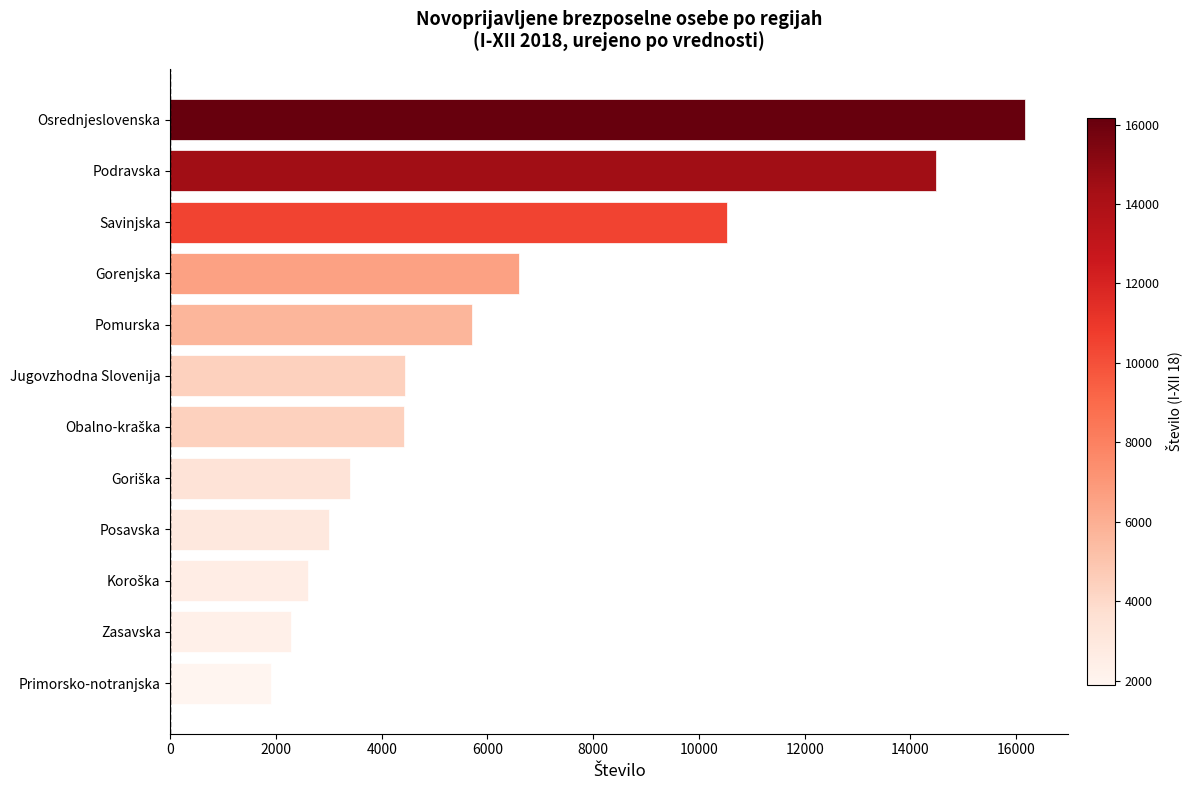

Is it true that the value at Osrednjeslovenska is 25161?

False